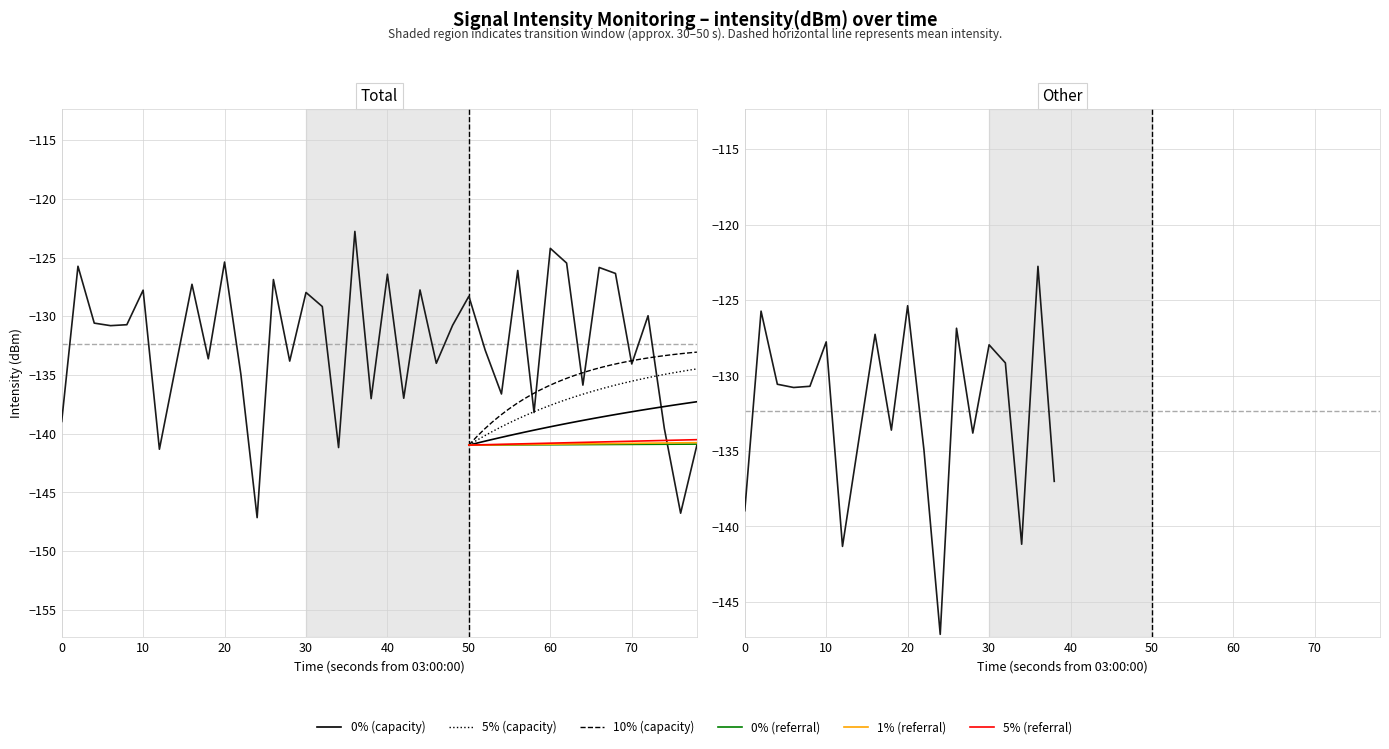

How many interior local valleys (lower than both neighbors) does the data have?

14